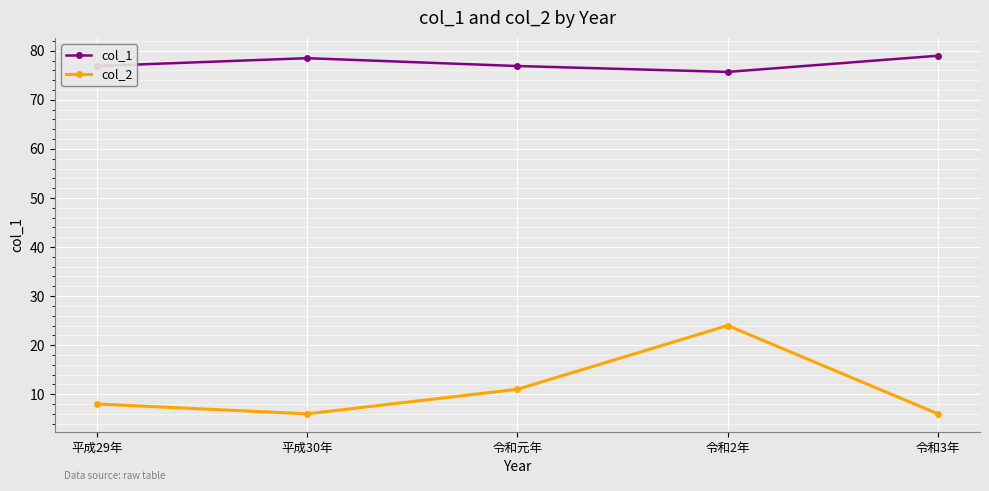

How many data points in col_2 are less than 8?

2